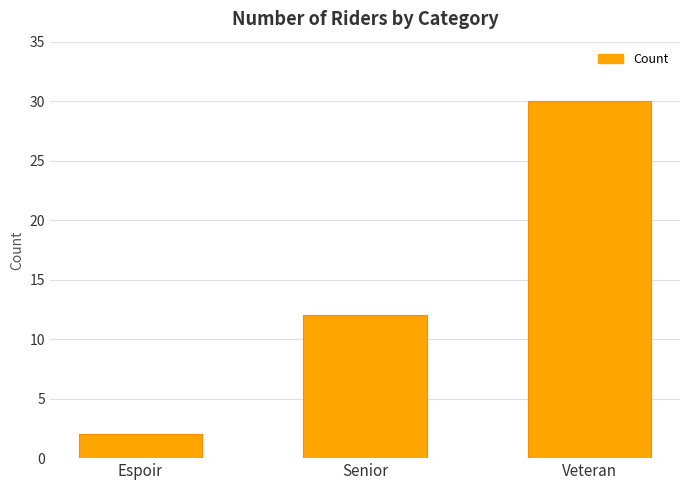

What is the difference between the values at Veteran and Espoir?

28